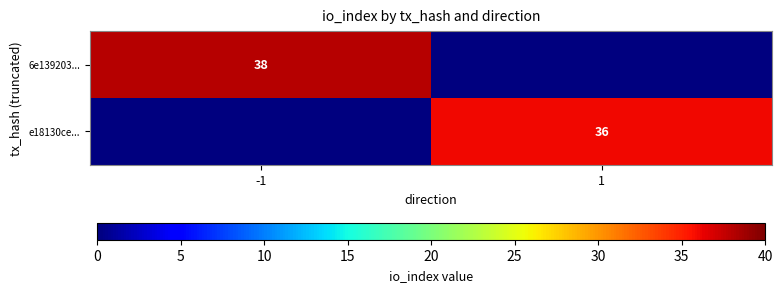

True or false: 6e139203... has a value of 38 at -1.

True